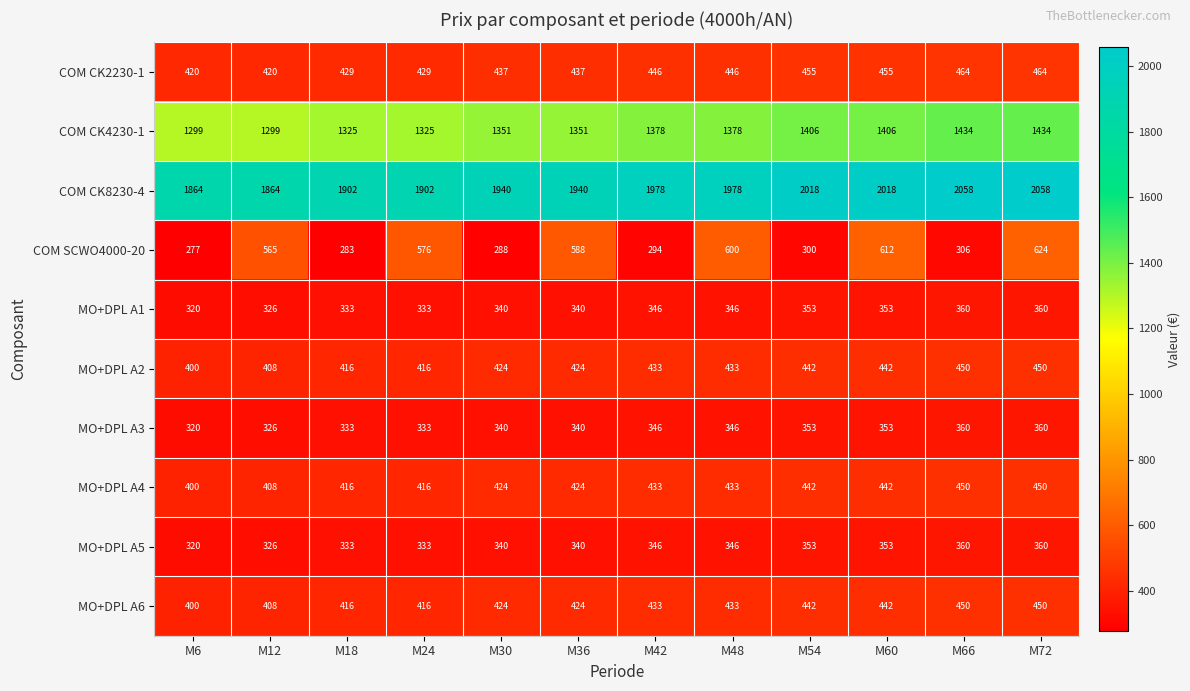

At which category is the sum across all series the highest?

M72